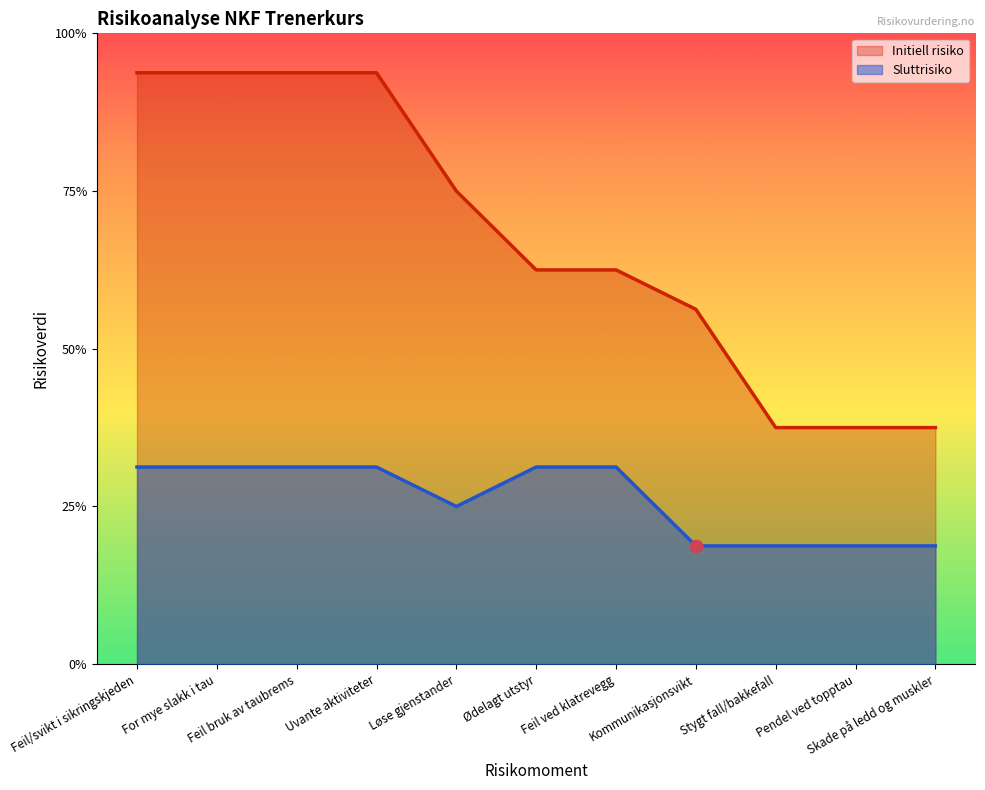

What is the total value across all series at Stygt fall/bakkefall?

9